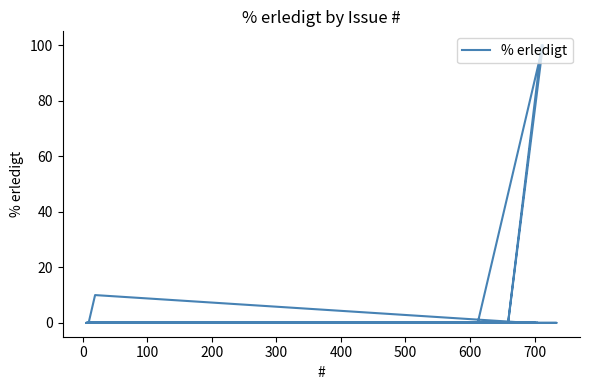

The value at 11 is 63. True or false?

False